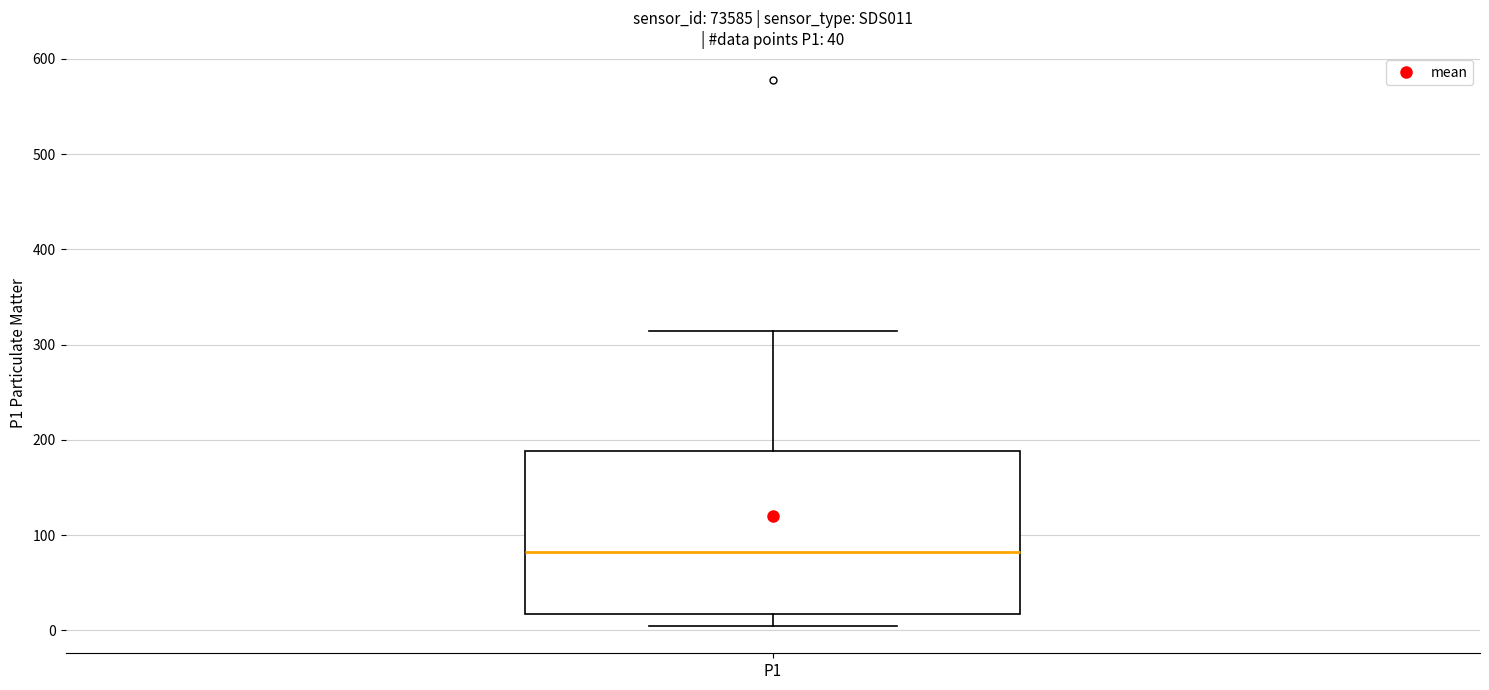

Transcribe this box plot: give where the median line is, the range the box spans, and where the two whiskers end, as read against the y-axis. The values are not printed on the chart, so give them approximately, as read against the axis.

median 80, box 20 to 190, whiskers 0 to 310